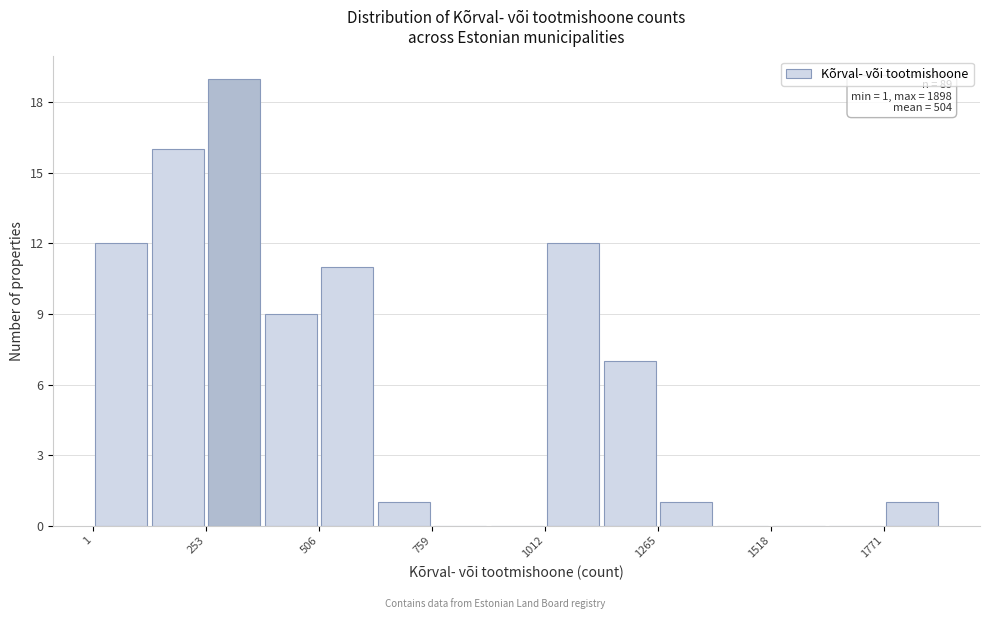

Around what value on the x-axis is the tallest bar? Give the approximate position of its centre, as read against the axis.

300